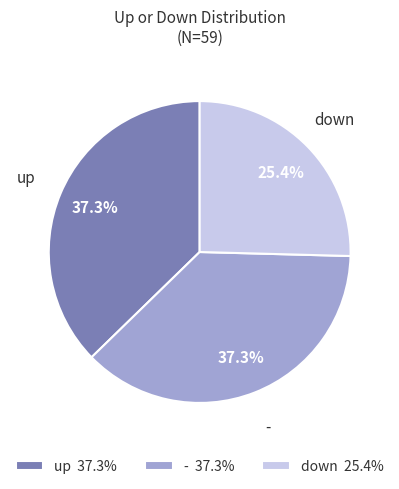

Combined, do - 37.3% and down 25.4% account for over 50%?

Yes